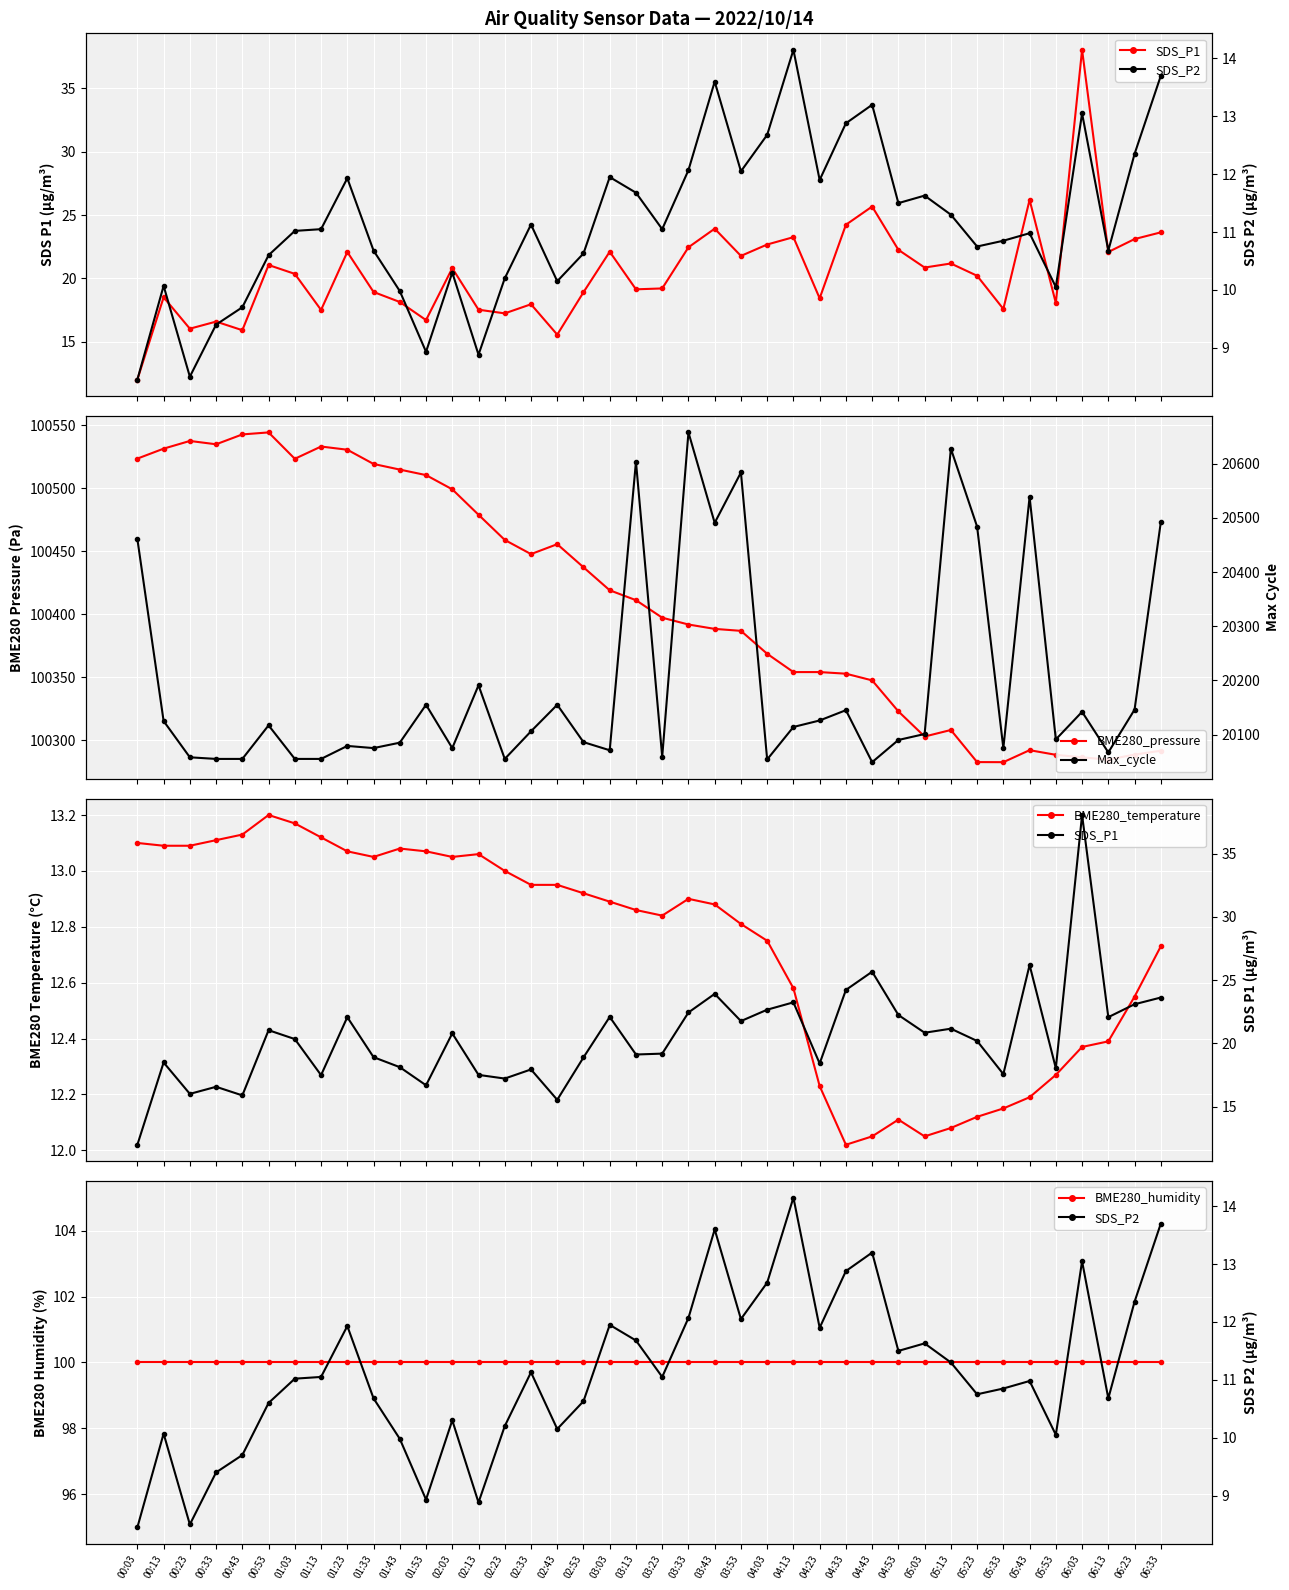

Between 02:43 and 05:53, which series saw the biggest shift?

BME280_pressure